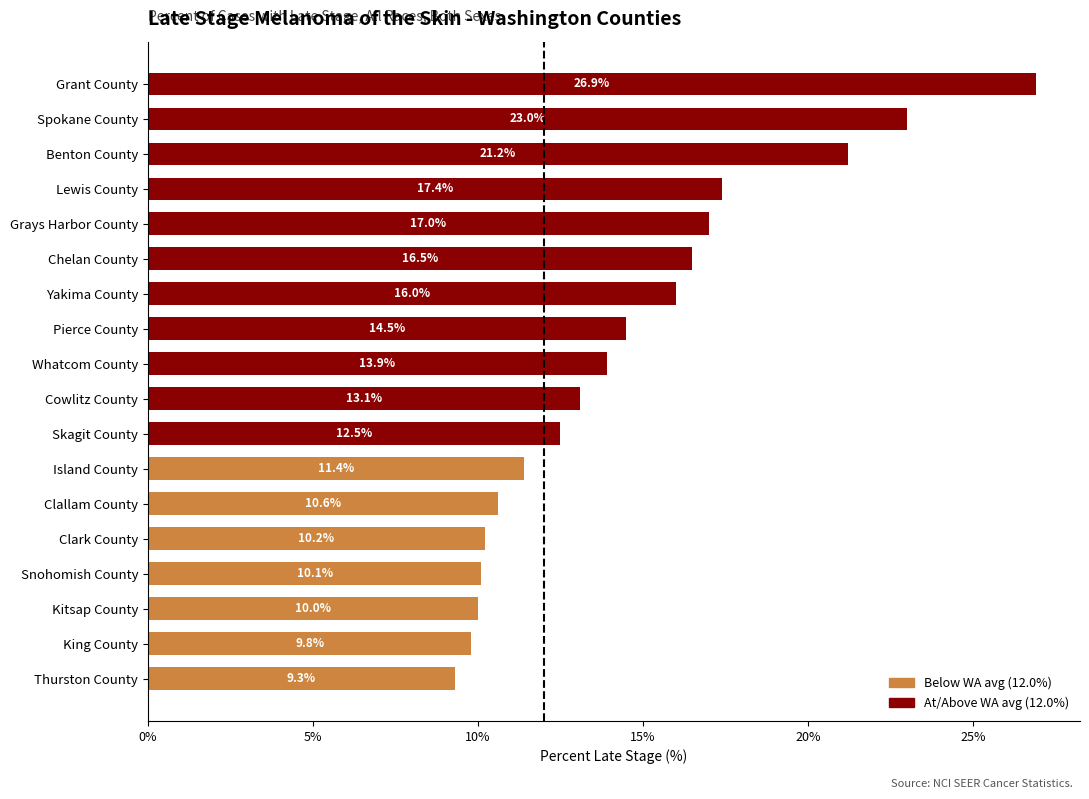

What is the maximum value shown in the chart?

26.9